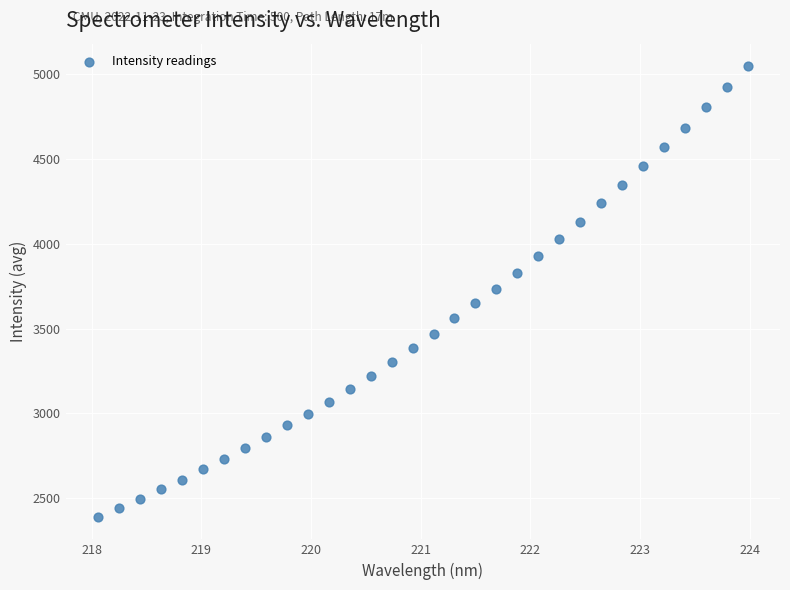

What is the range of Y values (max minus min)?

2656.9